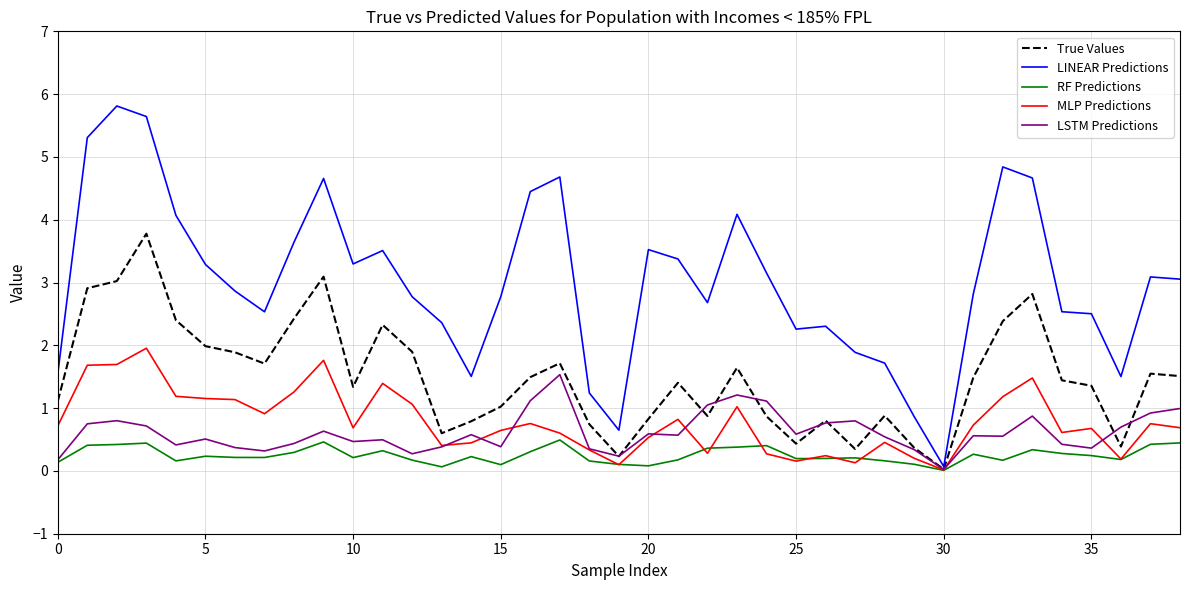

Which series has the widest spread of values?

LINEAR Predictions